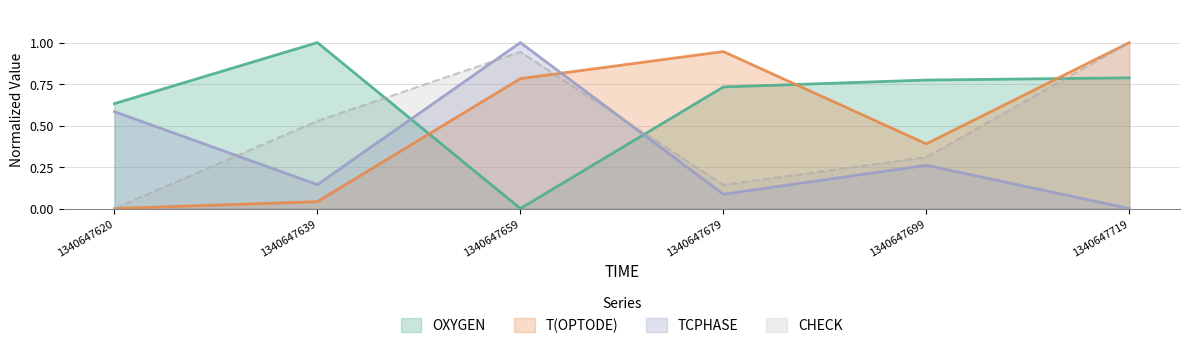

Where do TCPHASE and T(OPTODE) first cross each other?

1340647659 and 1340647679